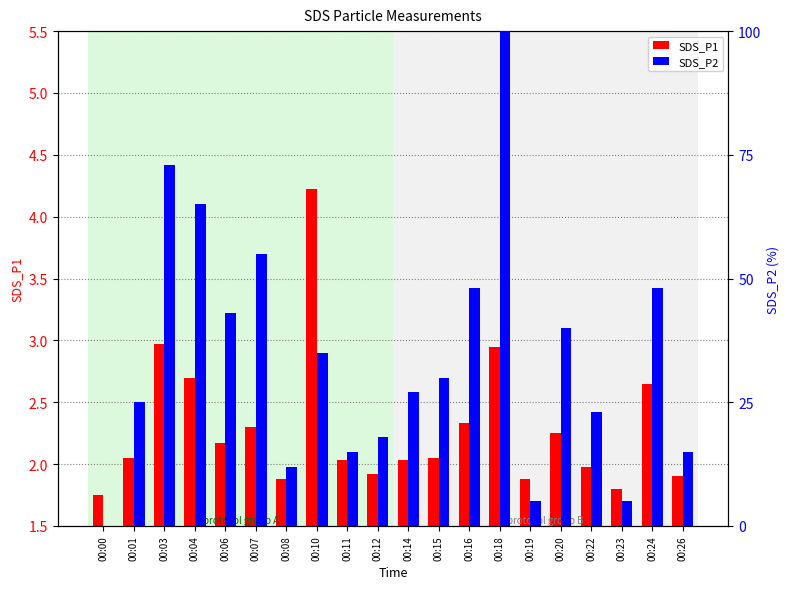

How many values in the SDS_P1 series exceed 2?

13